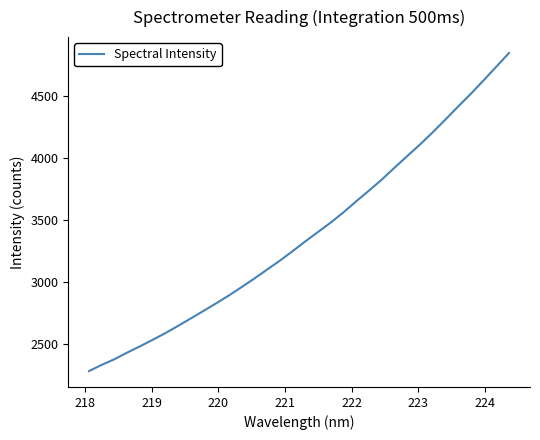

What is the difference between the maximum and minimum values?

2566.8